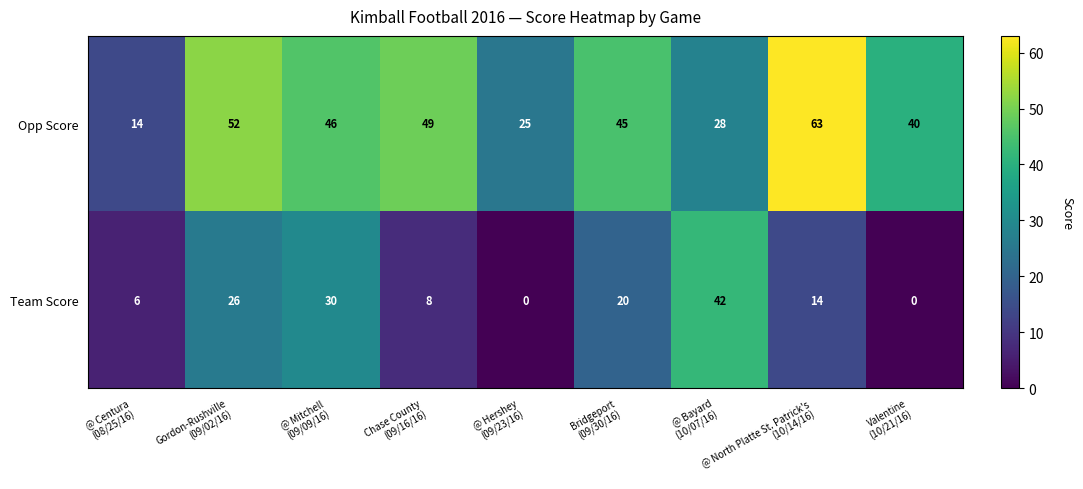

At how many categories does at least one series exceed 28?

7